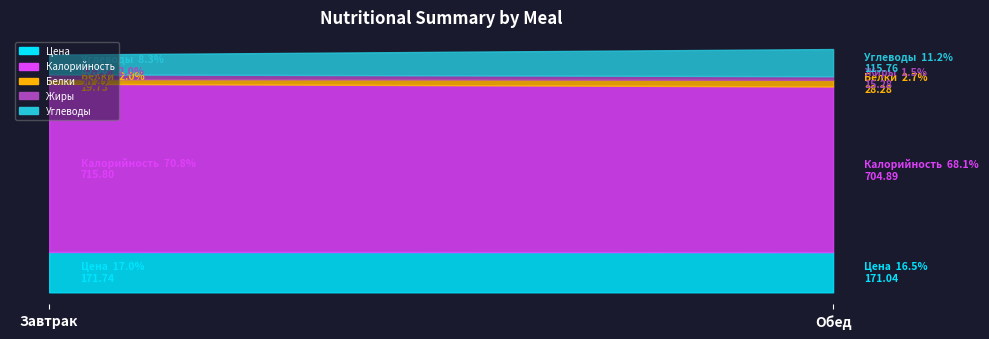

Reading right to left, transcribe all the data shown in this chart.

Цена: 171.0	171.7
Калорийность: 704.9	715.8
Белки: 28.3	19.7
Жиры: 15.3	20.4
Углеводы: 115.8	83.9